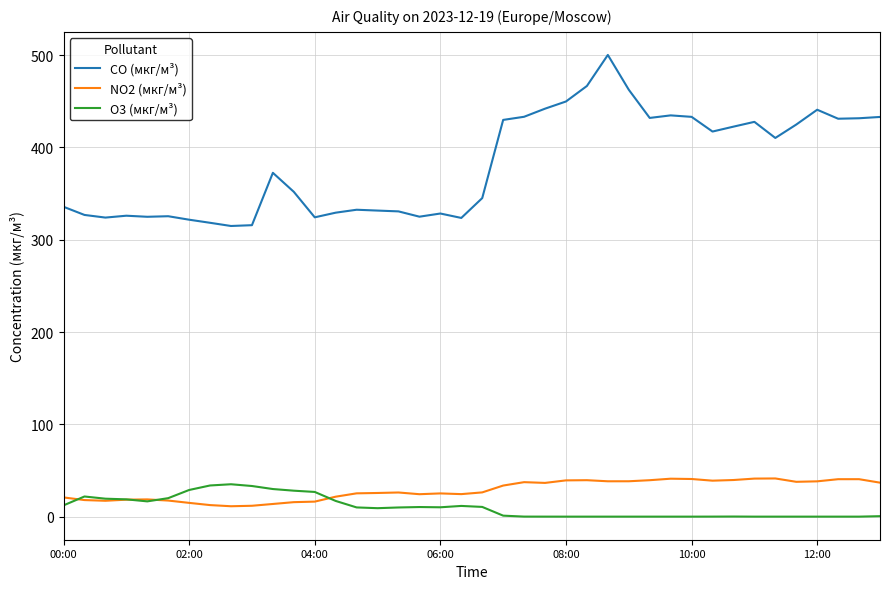

Which series has the largest total across all categories?

CO (мкг/м³)